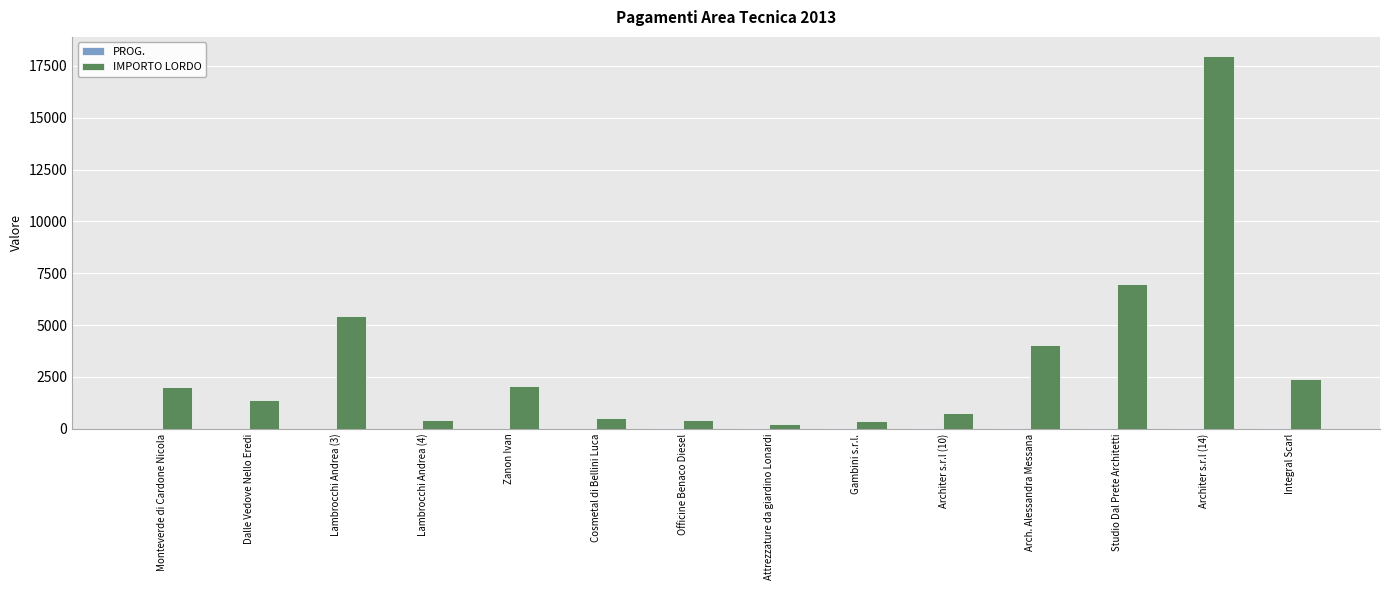

Between Lambrocchi Andrea (3) and Officine Benaco Diesel, which series saw the biggest shift?

IMPORTO LORDO